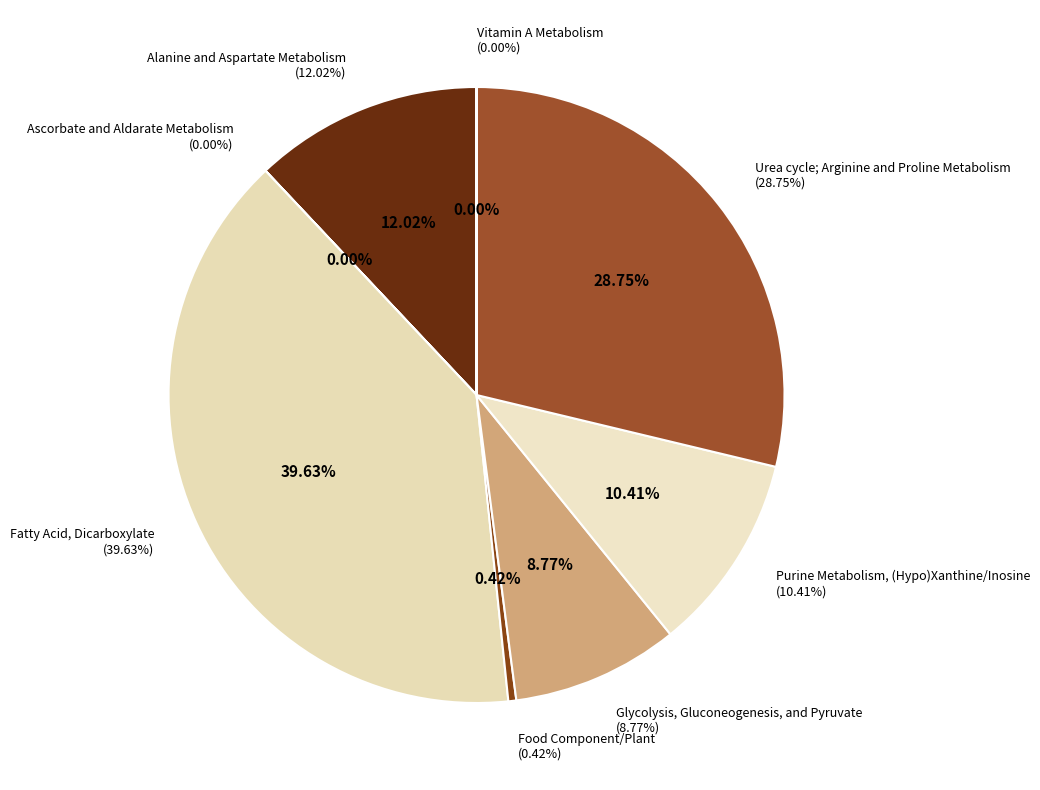

Does Fatty Acid, Dicarboxylate account for over 50% of the chart?

No